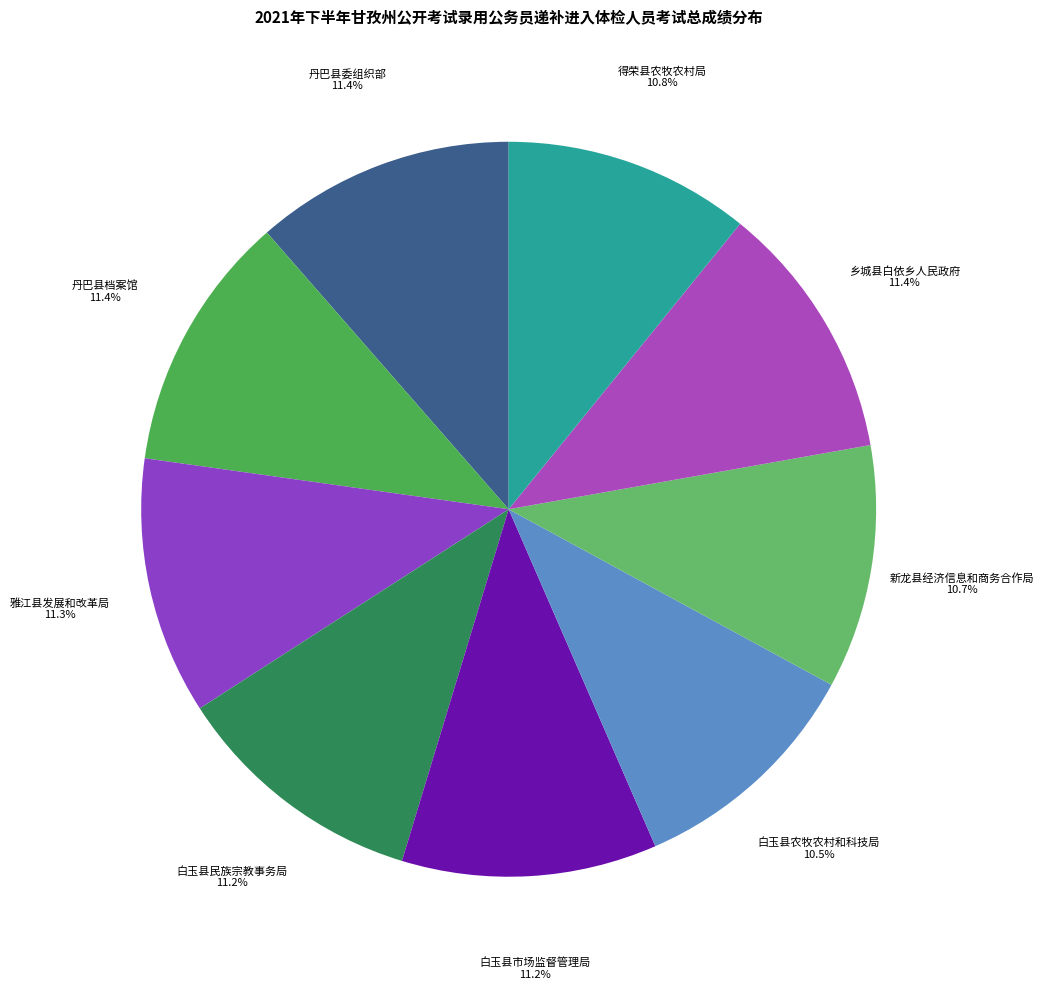

To the nearest percent, what is the average slice percentage?

11%